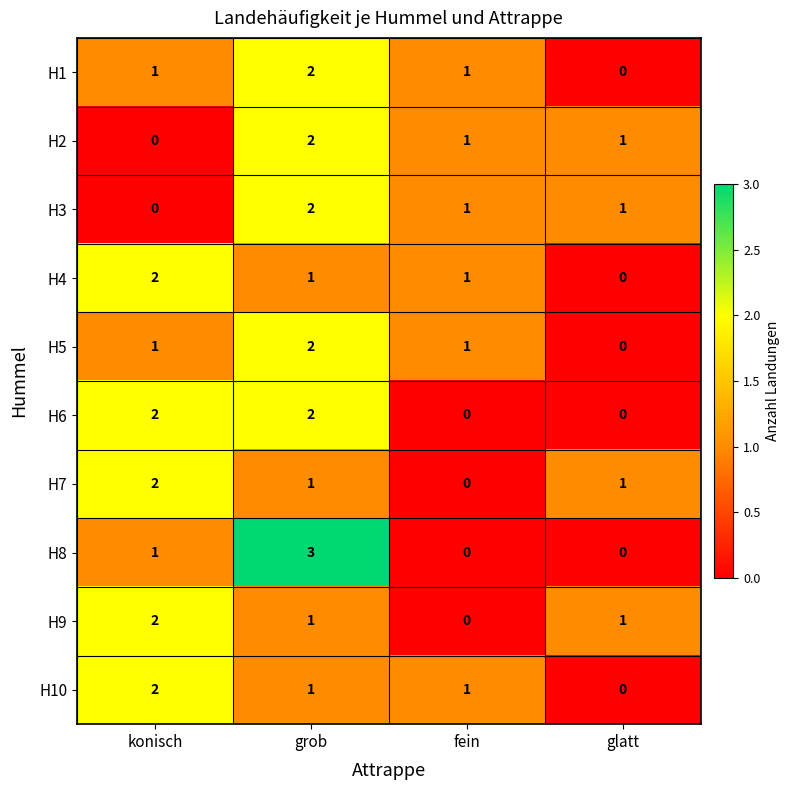

Is it true that H1 equals 2 at konisch?

False